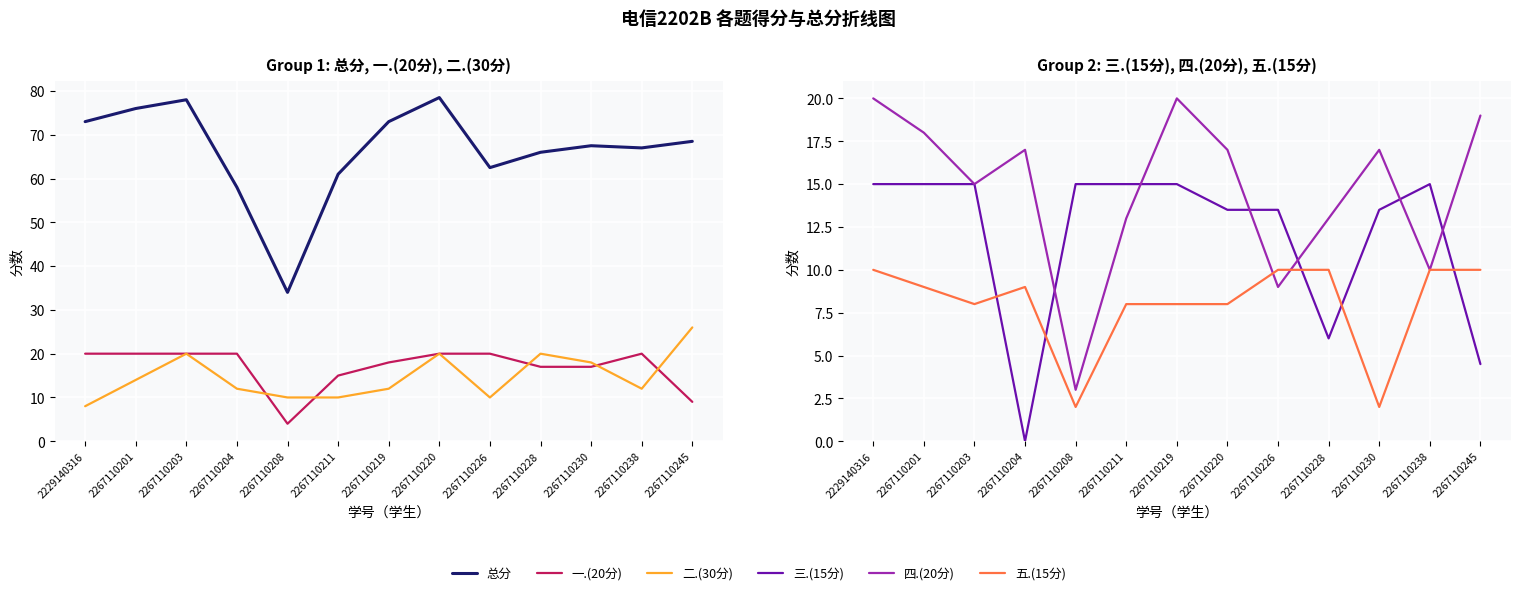

Between 2229140316 and 2267110228, which series saw the biggest shift?

二.(30分)